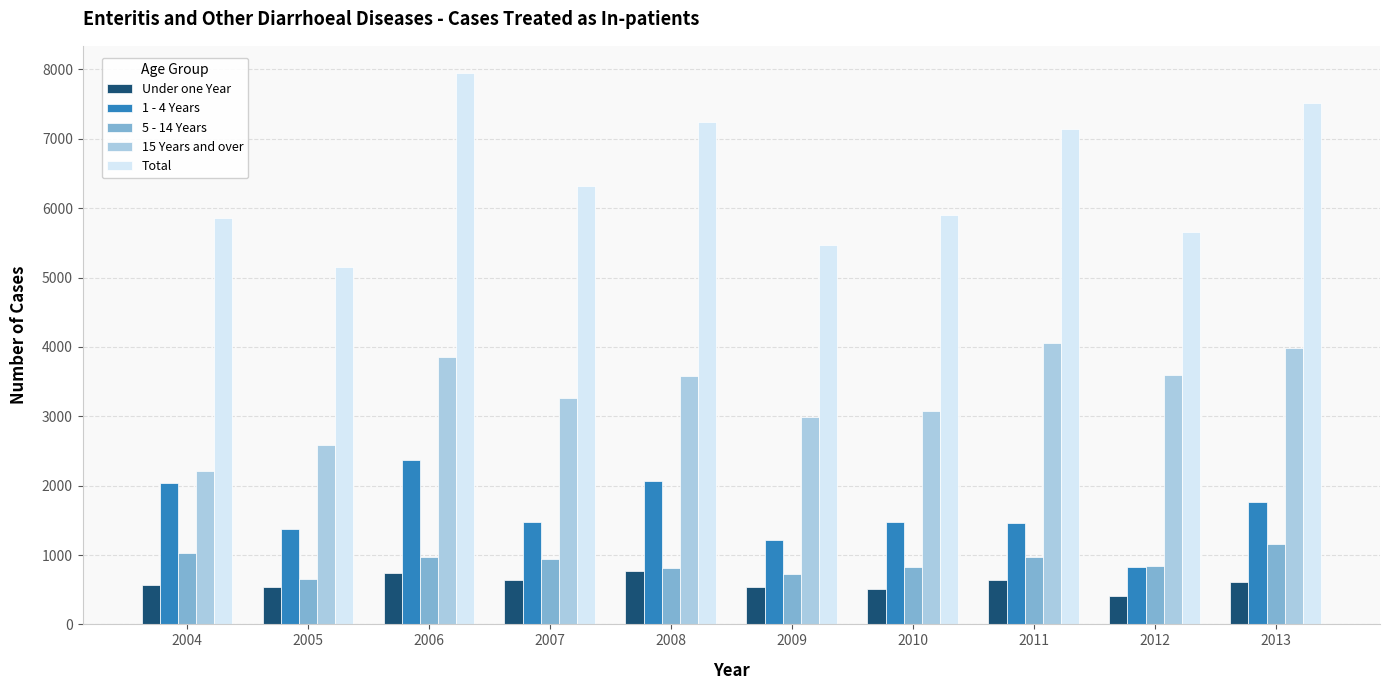

Between 2010 and 2013, which series saw the biggest shift?

Total